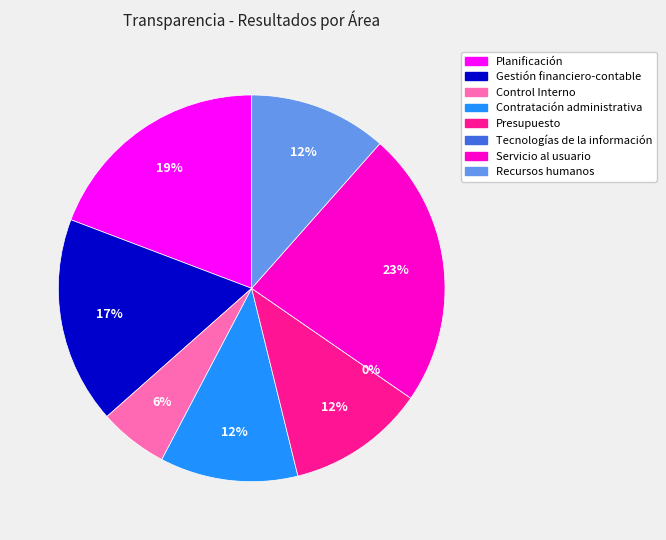

To the nearest percent, what is the difference between the largest and smallest slice percentages?

23%